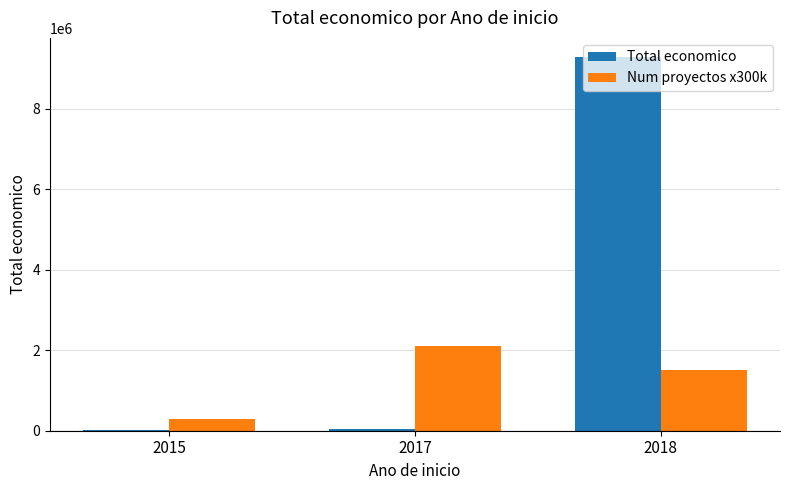

Between 2017 and 2018, which series saw the biggest shift?

Total economico